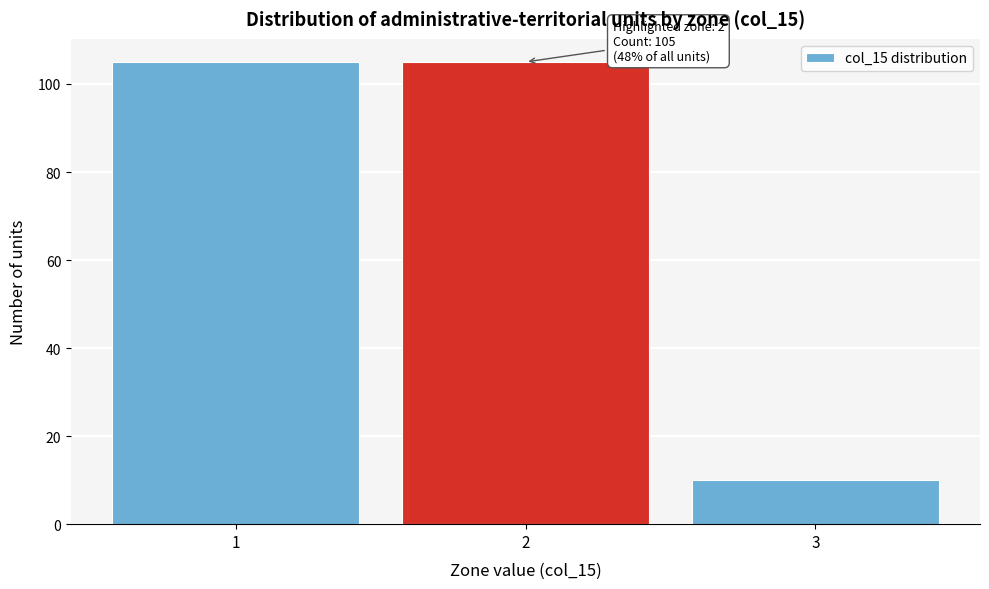

Reading left to right, transcribe all the data shown in this chart.

1=105	2=105	3=10